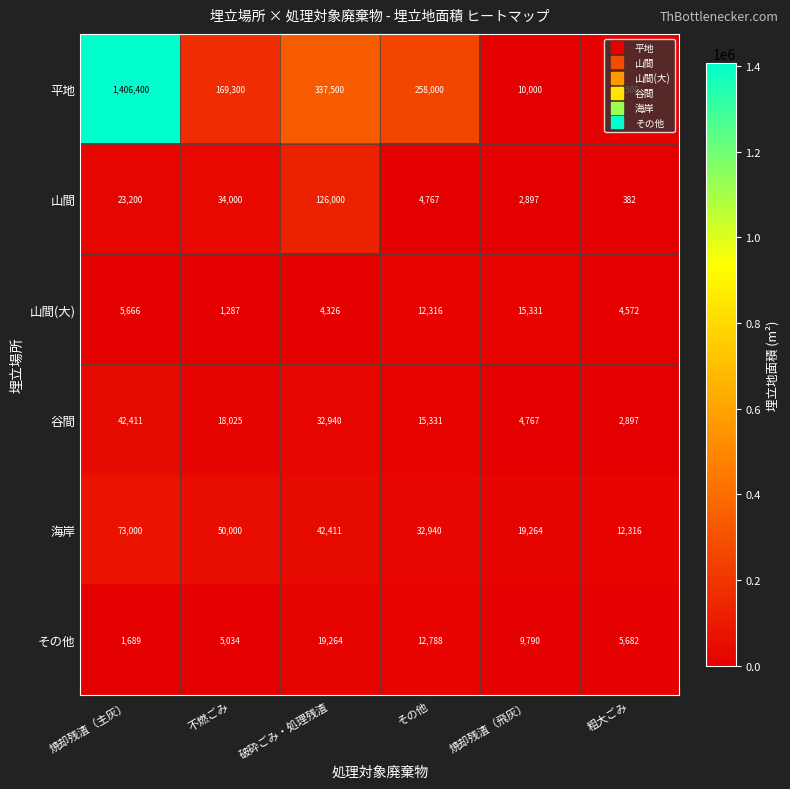

At 粗大ごみ, list the series in order from smallest to largest.

山間, 谷間, 山間(大), 平地, その他, 海岸